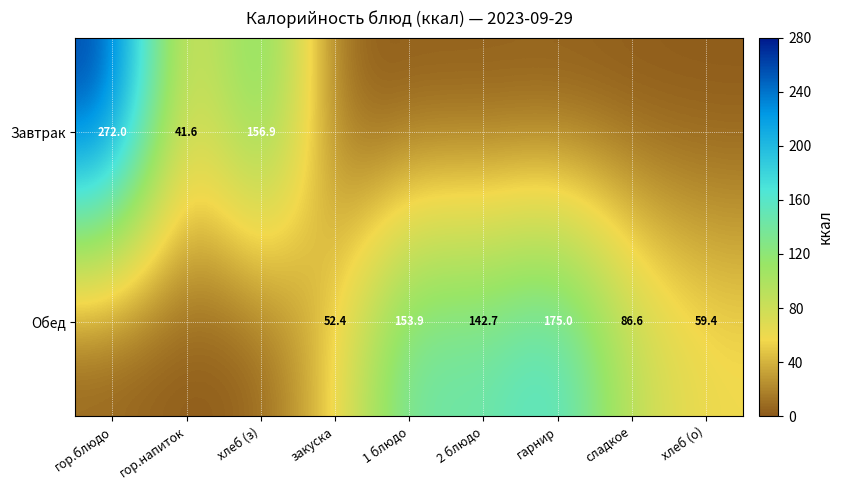

The Обед series shows 153.9 at 1 блюдо. True or false?

True